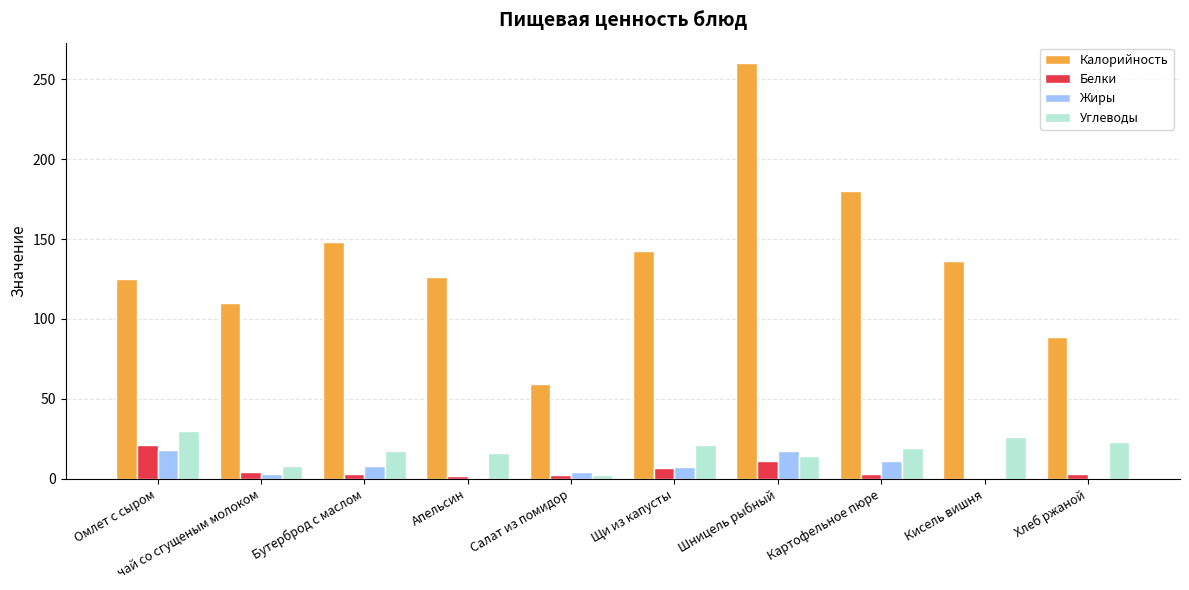

What is the sum of all Углеводы values?

176.3